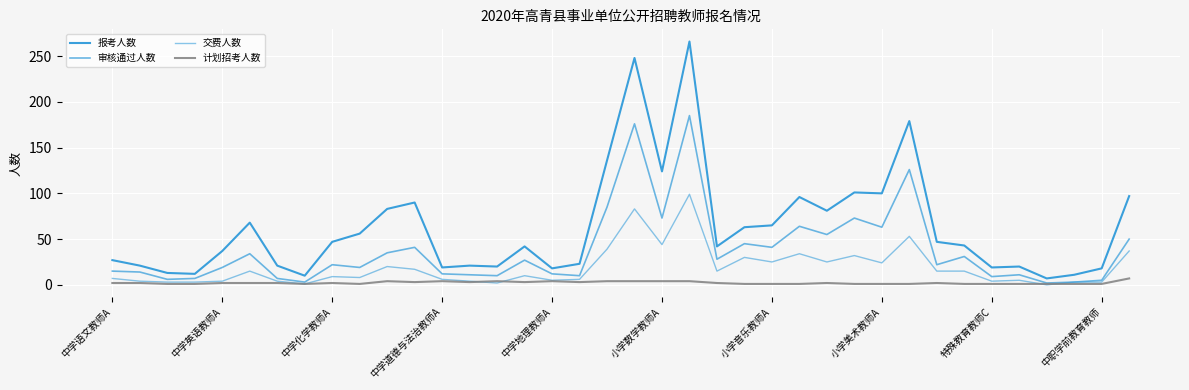

True or false: 报考人数 and 计划招考人数 intersect in this chart.

False